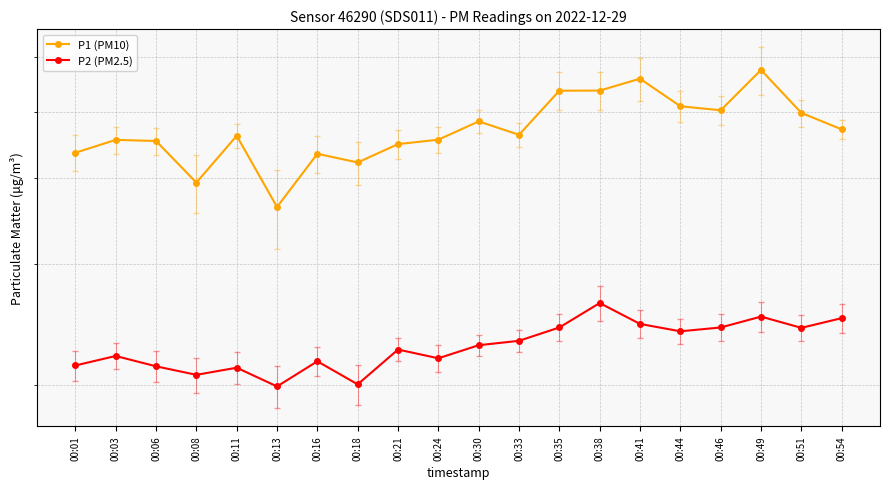

What is the difference between the P1 (PM10) values at 00:51 and 00:16?

6.4